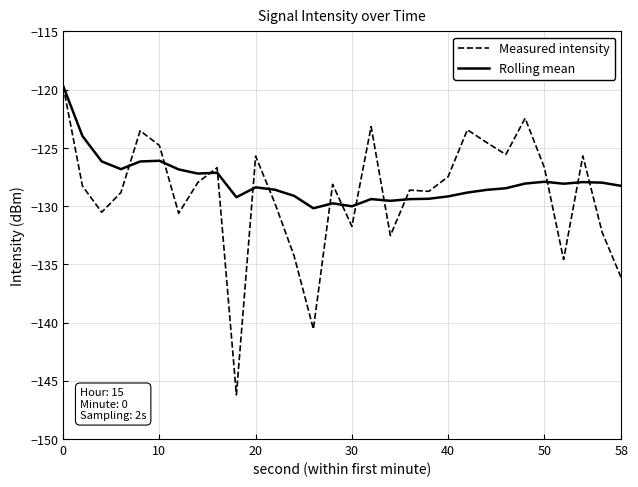

What is the minimum value for Measured intensity?

-146.2